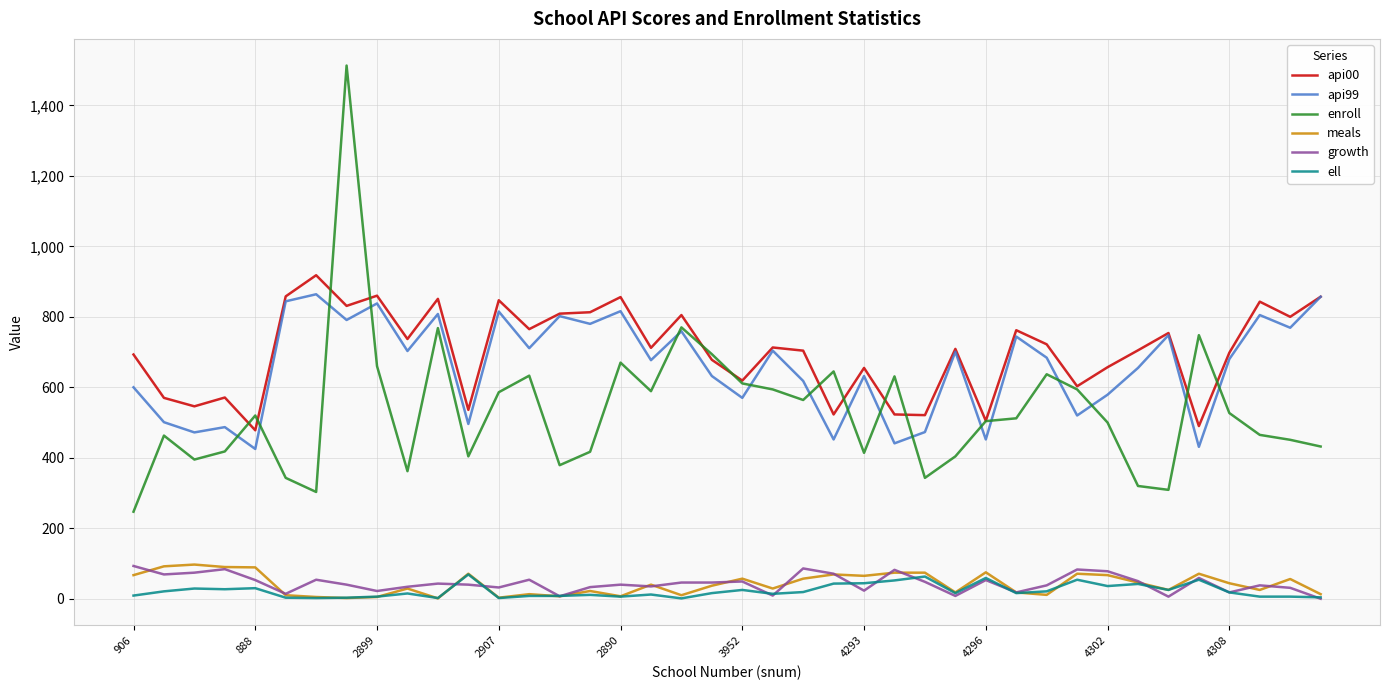

What is the maximum value for growth?

93